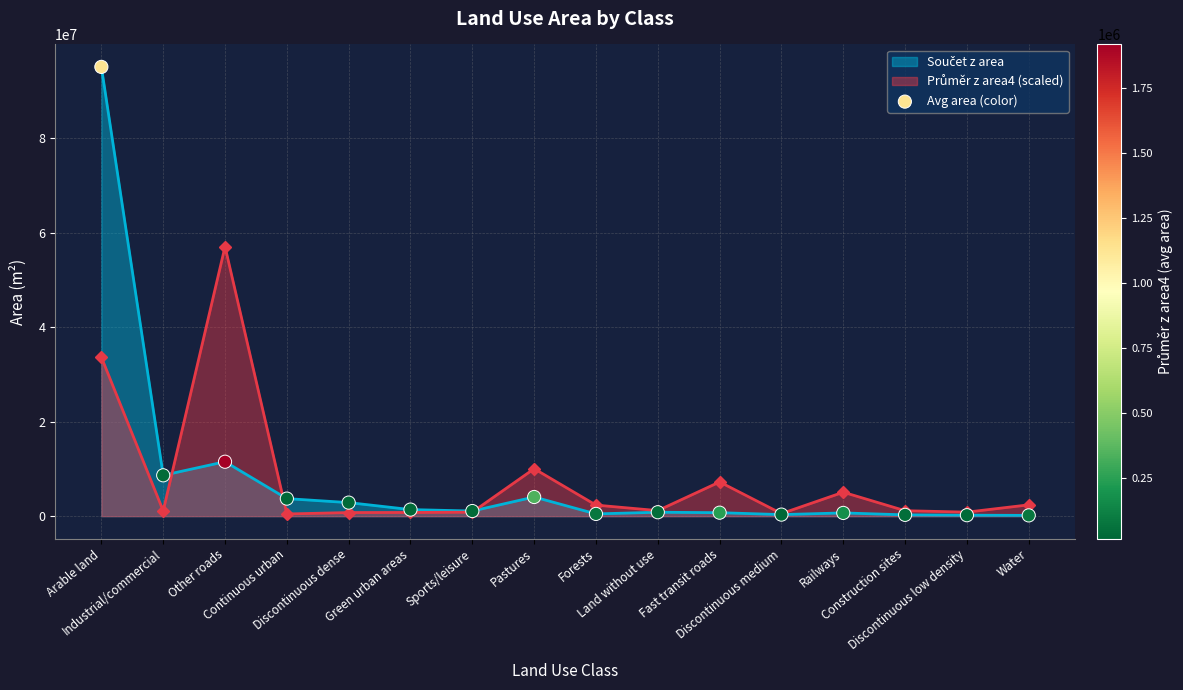

Approximately how many times larger is the value at Discontinuous low density compared to Discontinuous dense?

0.1